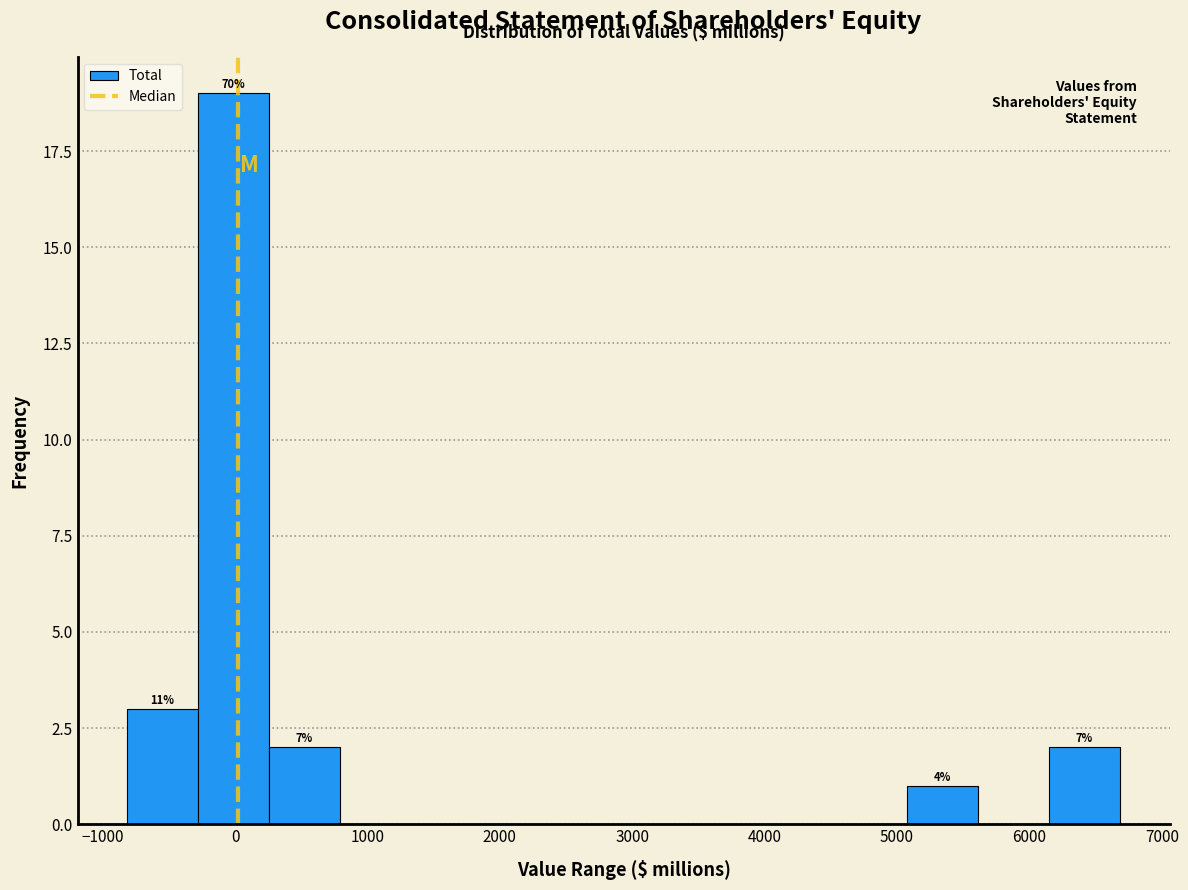

Which range on the x-axis has the tallest bar?

-300 to 300